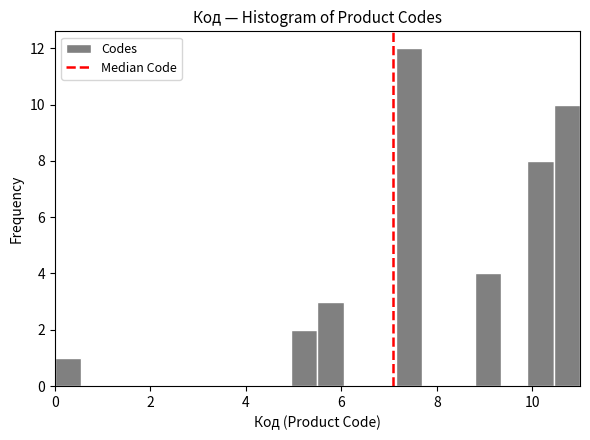

Read against the x-axis, roughly where is the centre of the tallest bar?

7.4